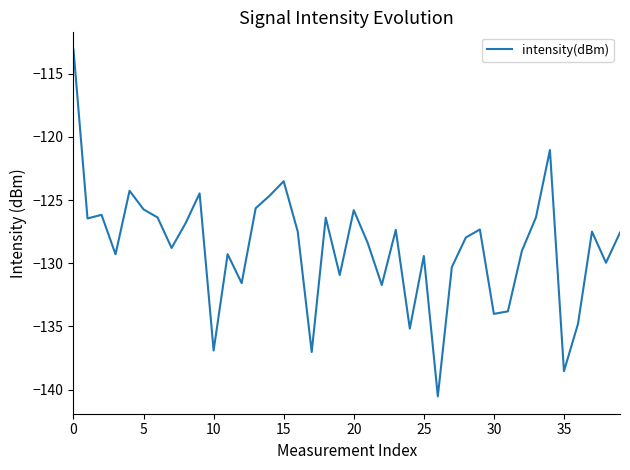

What is the smallest value displayed?

-140.5